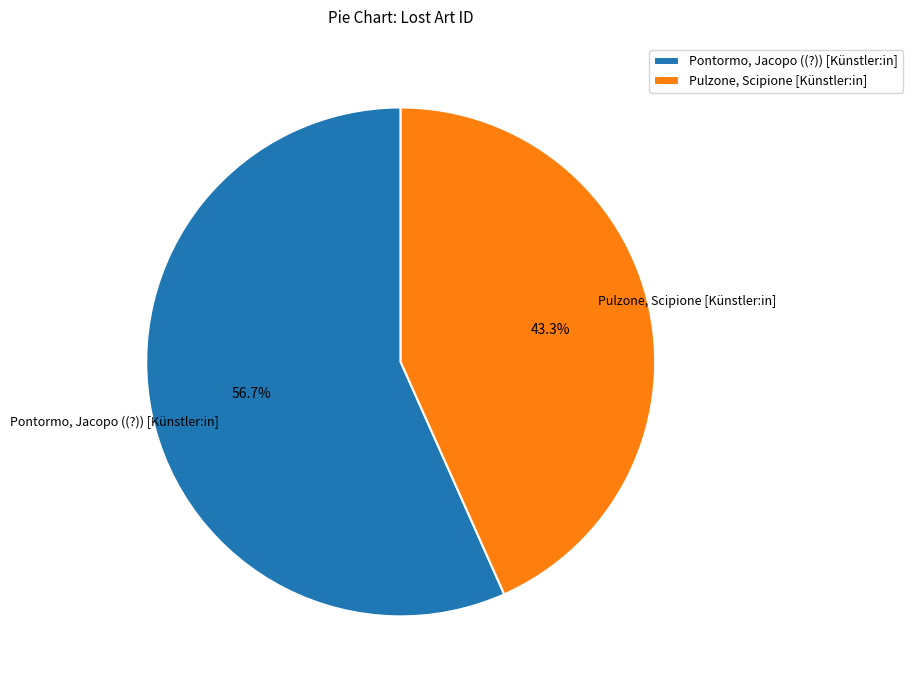

Which slice is the largest?

Pontormo, Jacopo ((?)) [Künstler:in]